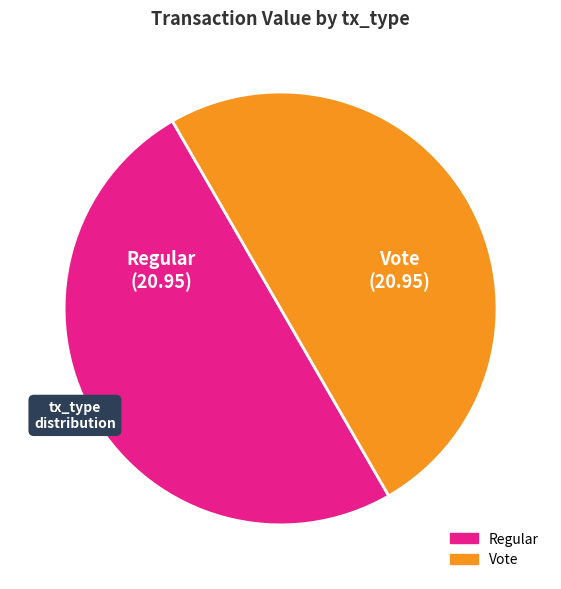

How many slices are in this pie chart?

2